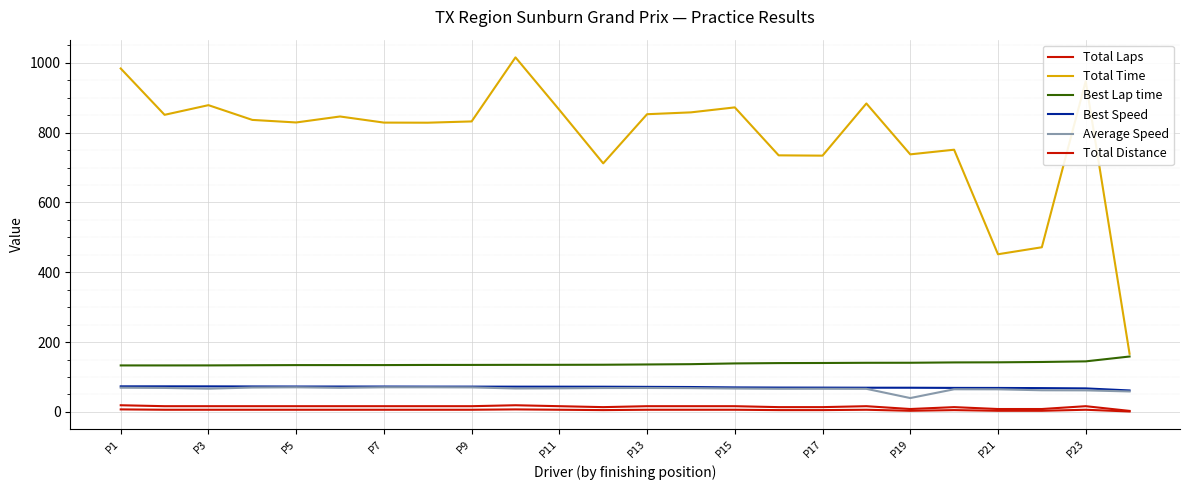

Does the chart have visible grid lines?

Yes